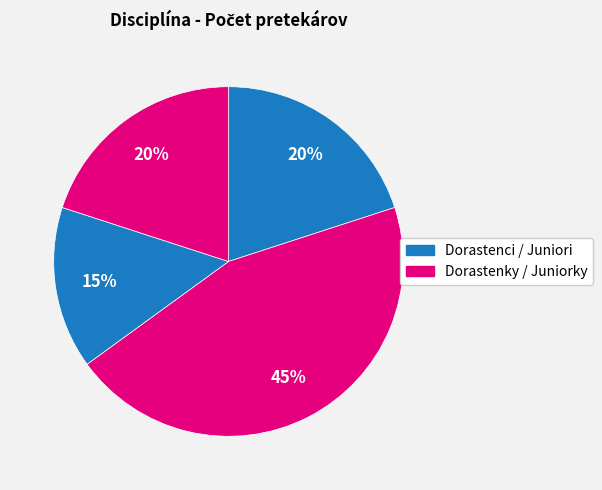

How many segments does this pie chart have?

4